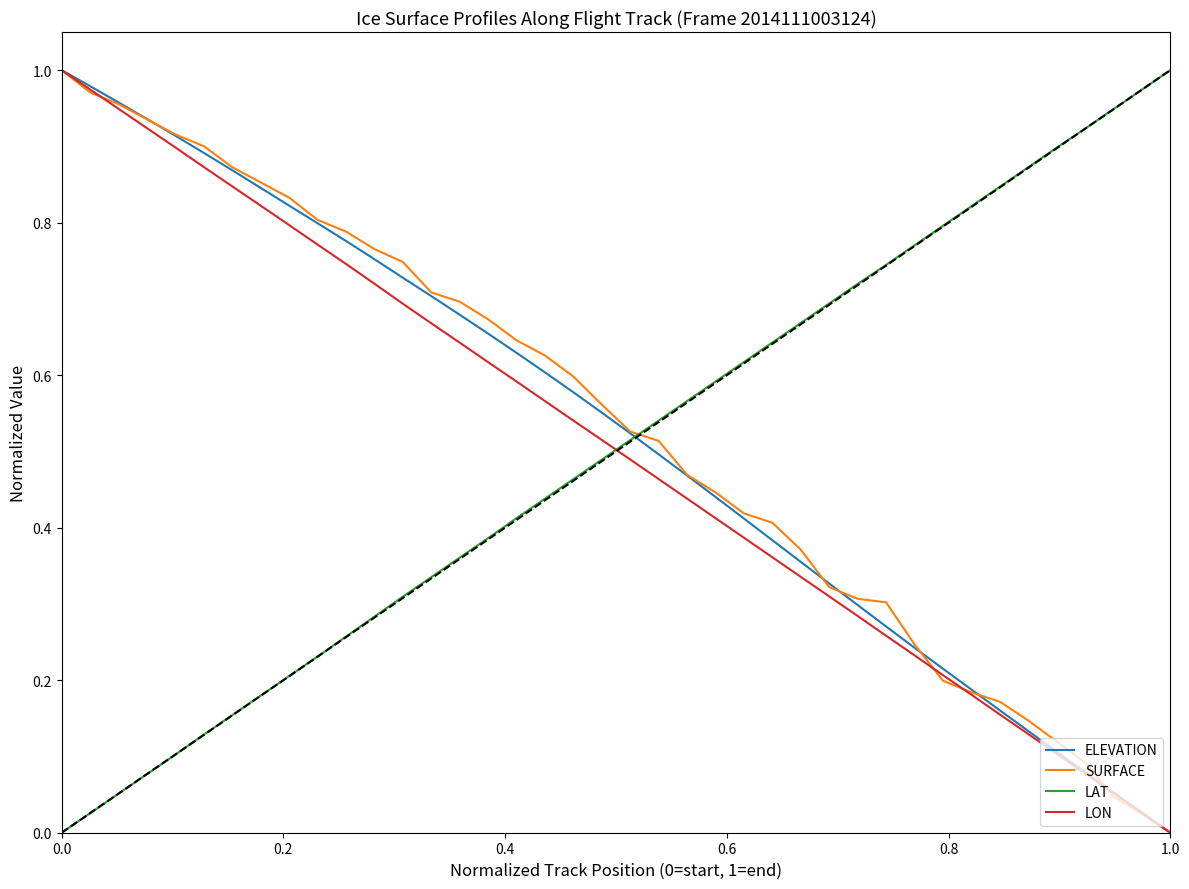

What are all the series names shown in the legend?

ELEVATION, SURFACE, LAT, LON